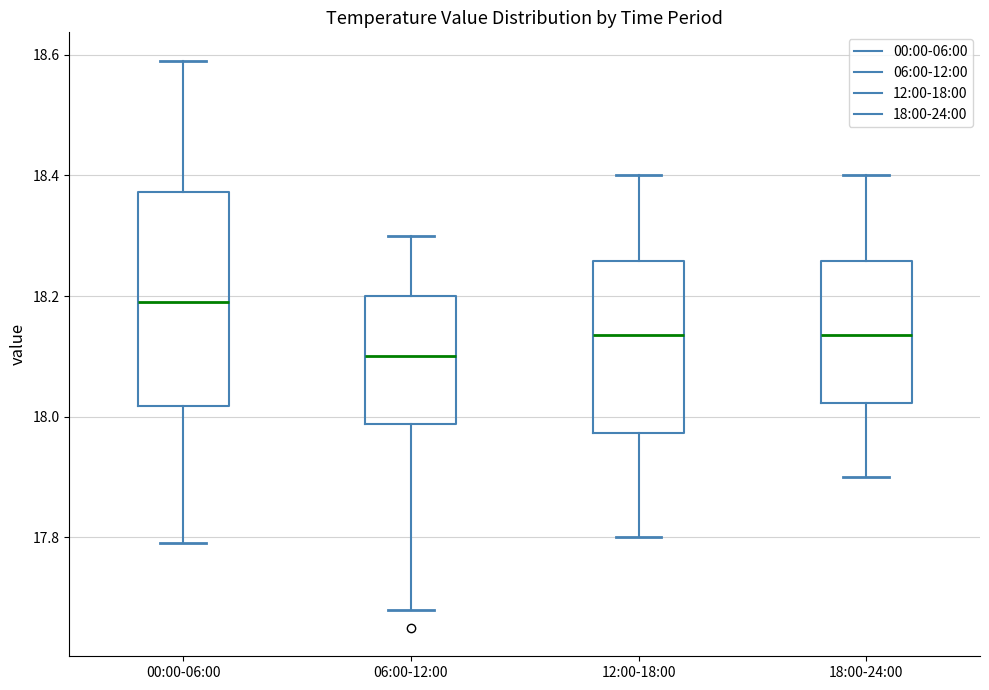

Where is the upper edge of the box for 18:00-24:00 on the y-axis? The values are not printed on the chart, so give them approximately, as read against the axis.

18.26